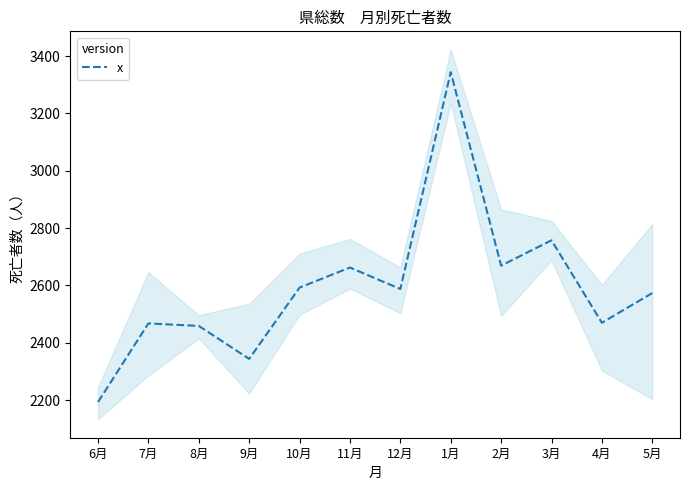

True or false: the data shows 4308.5 at 8月.

False